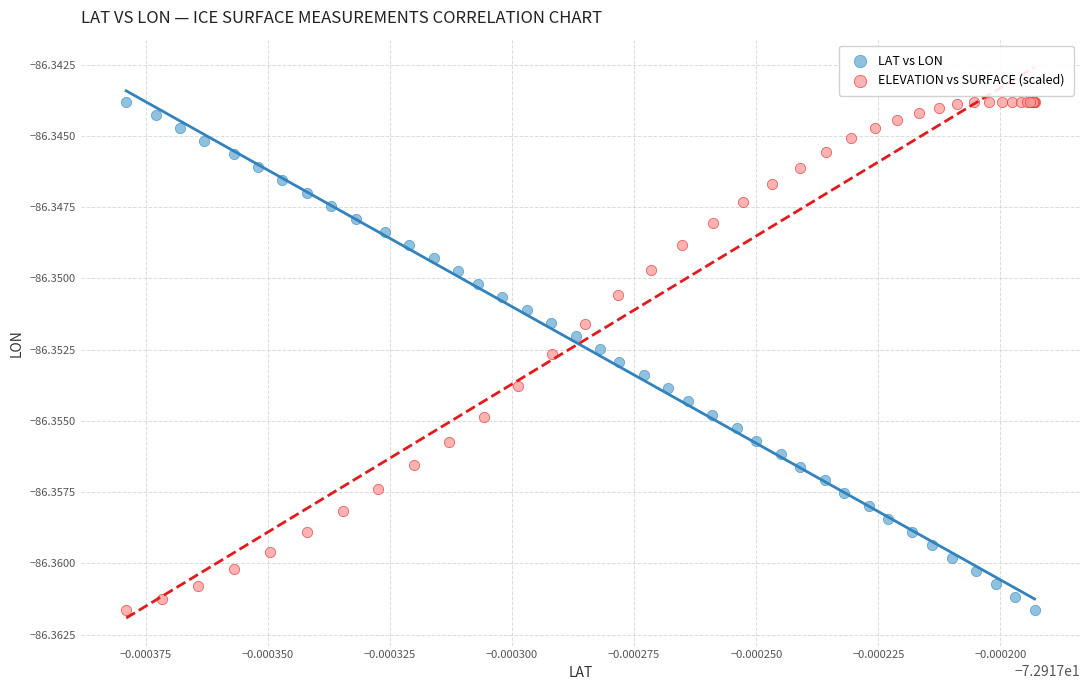

What are all the series names shown in the legend?

LAT vs LON, ELEVATION vs SURFACE (scaled)